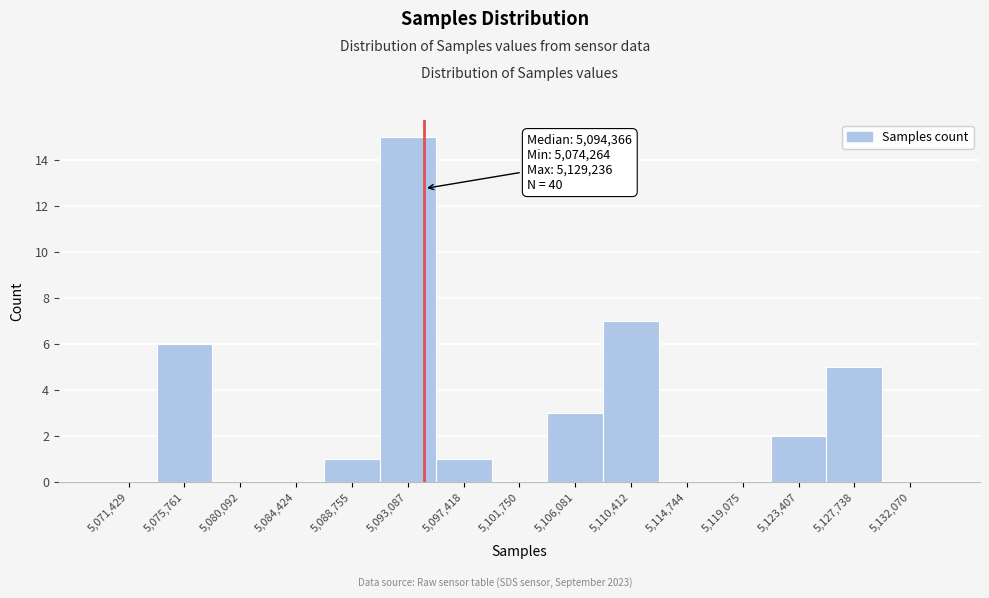

Which range on the x-axis has the tallest bar?

5091000 to 5095500